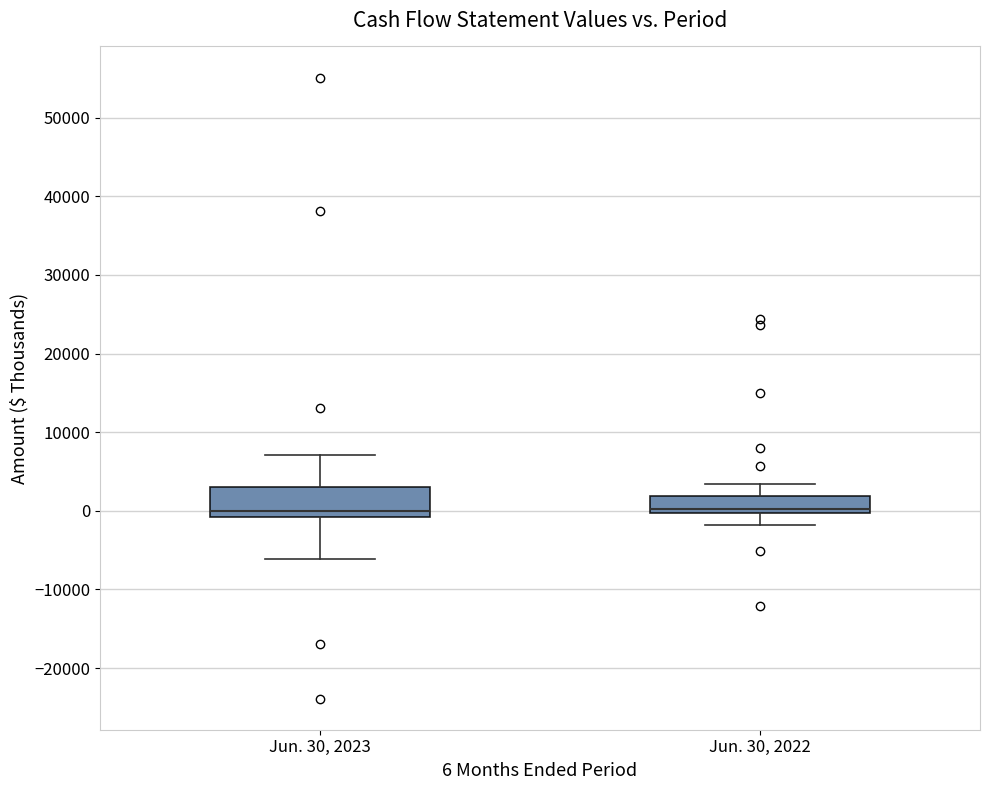

Reading left to right, read every box against the y-axis: the position of its median line, the range the box covers, and the ends of its whiskers. The values are not printed on the chart, so give them approximately, as read against the axis.

Jun. 30, 2023: median 0, box -1000 to 3000, whiskers -6000 to 7000
Jun. 30, 2022: median 0 (just above the box's lower edge), box 0 to 2000, whiskers -2000 to 3000